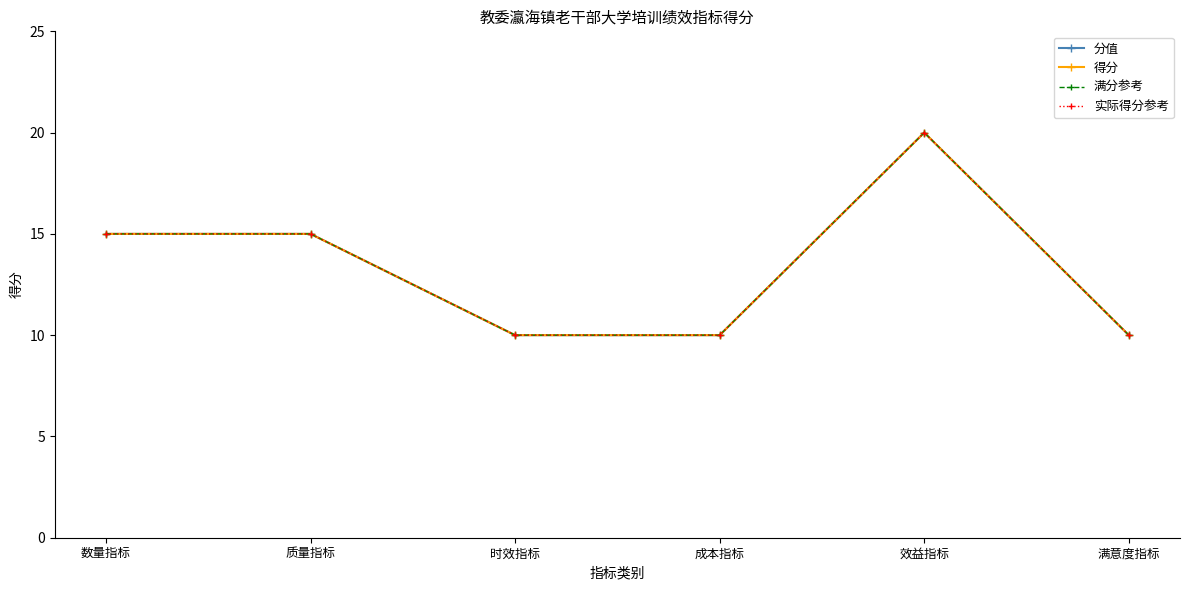

True or false: 实际得分参考 and 满分参考 cross at least once.

False